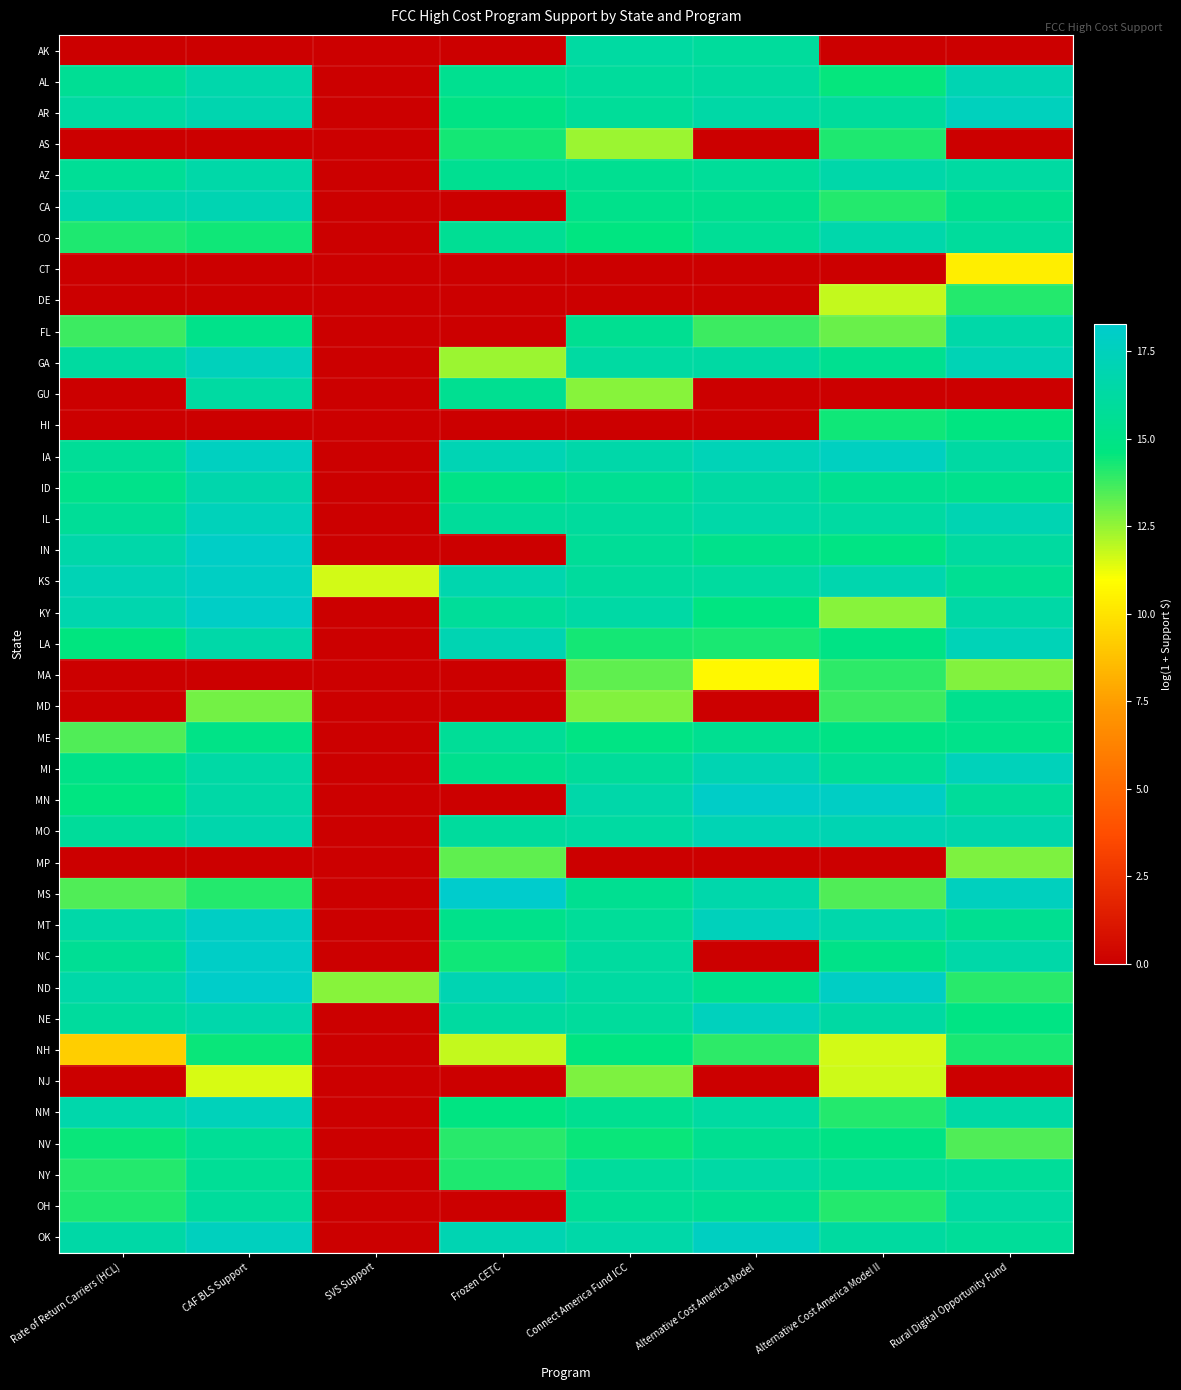

Rank the series at Alternative Cost America Model from lowest to highest value.

AS, CT, DE, GU, HI, MD, MP, NC, NJ, MA, FL, NH, LA, KY, IN, ND, CA, NV, ME, OH, CO, AZ, AK, KS, AL, NM, ID, GA, NY, AR, IL, MS, MI, MO, IA, MT, NE, OK, MN